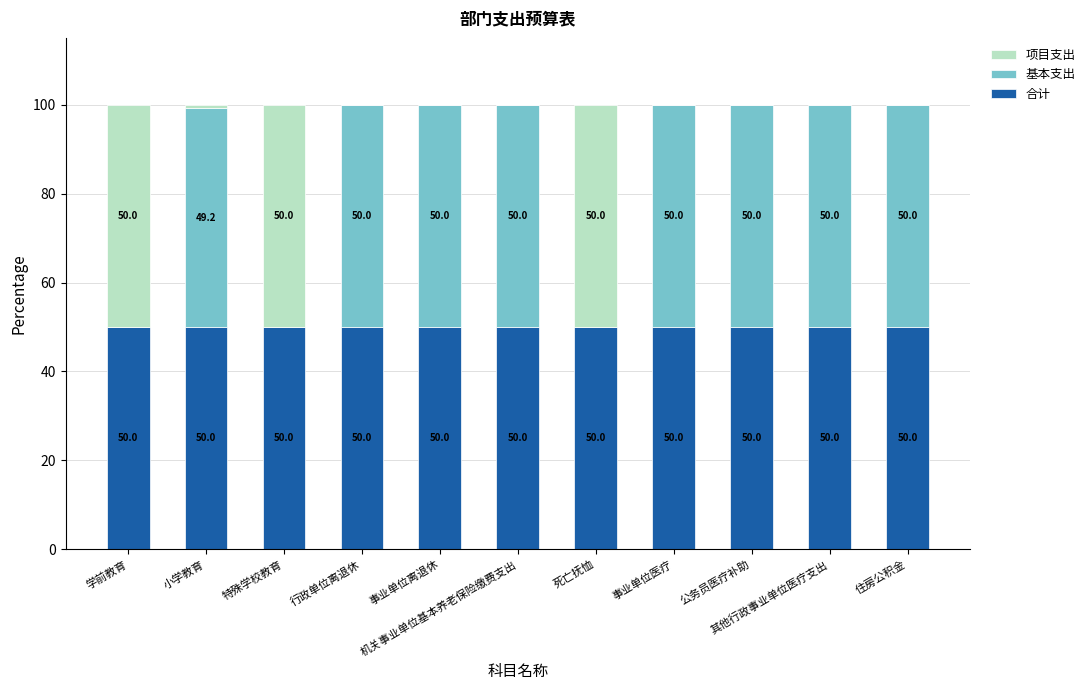

How many series are shown in this chart?

3